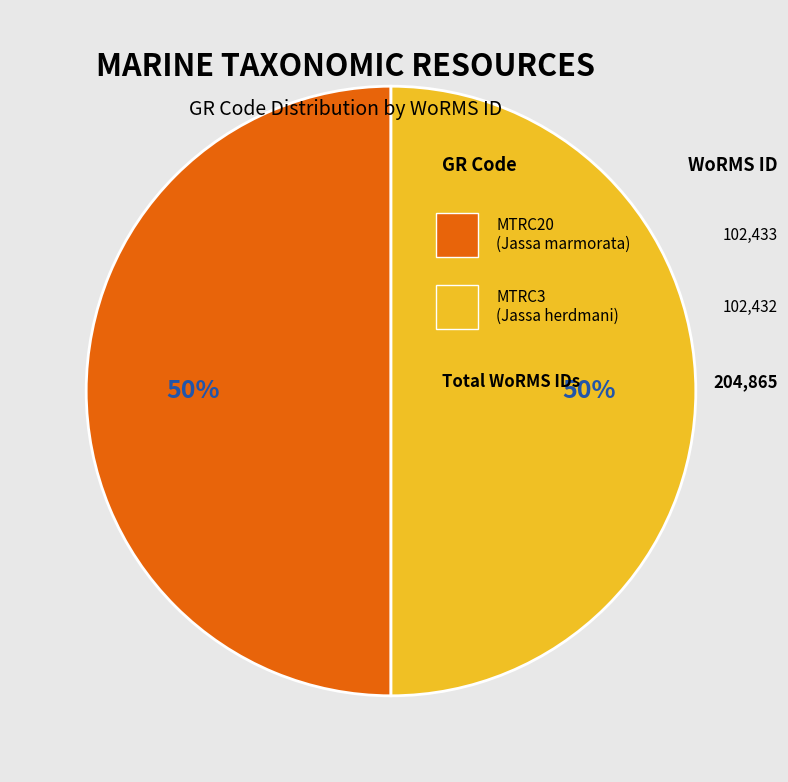

To the nearest percent, what is the average slice percentage?

50%